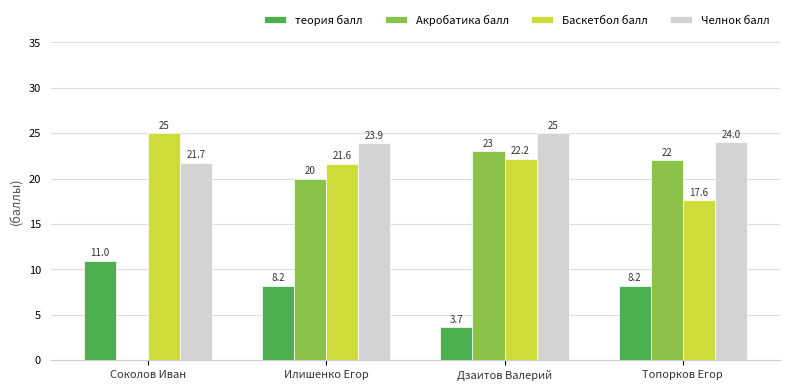

The value of теория балл at Топорков Егор is 3.4. True or false?

False